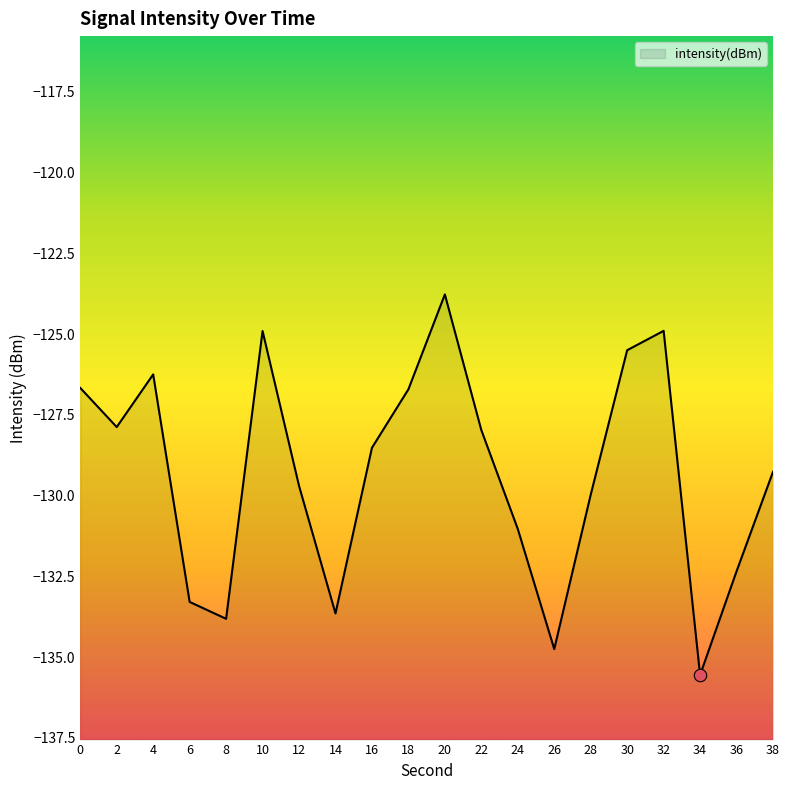

Between 36 and 30, which is larger?

30